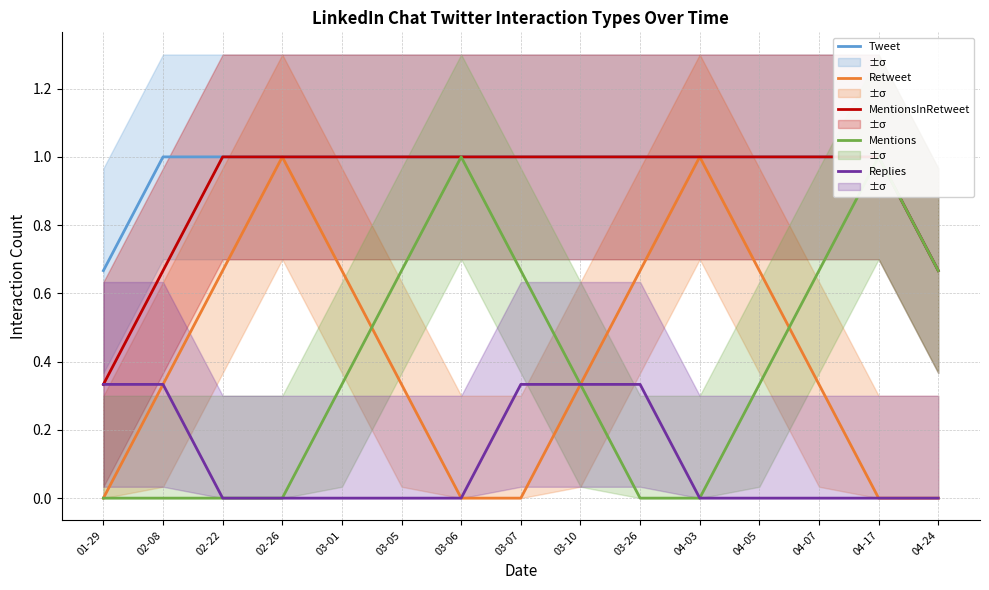

At how many categories does at least one series exceed 0?

15